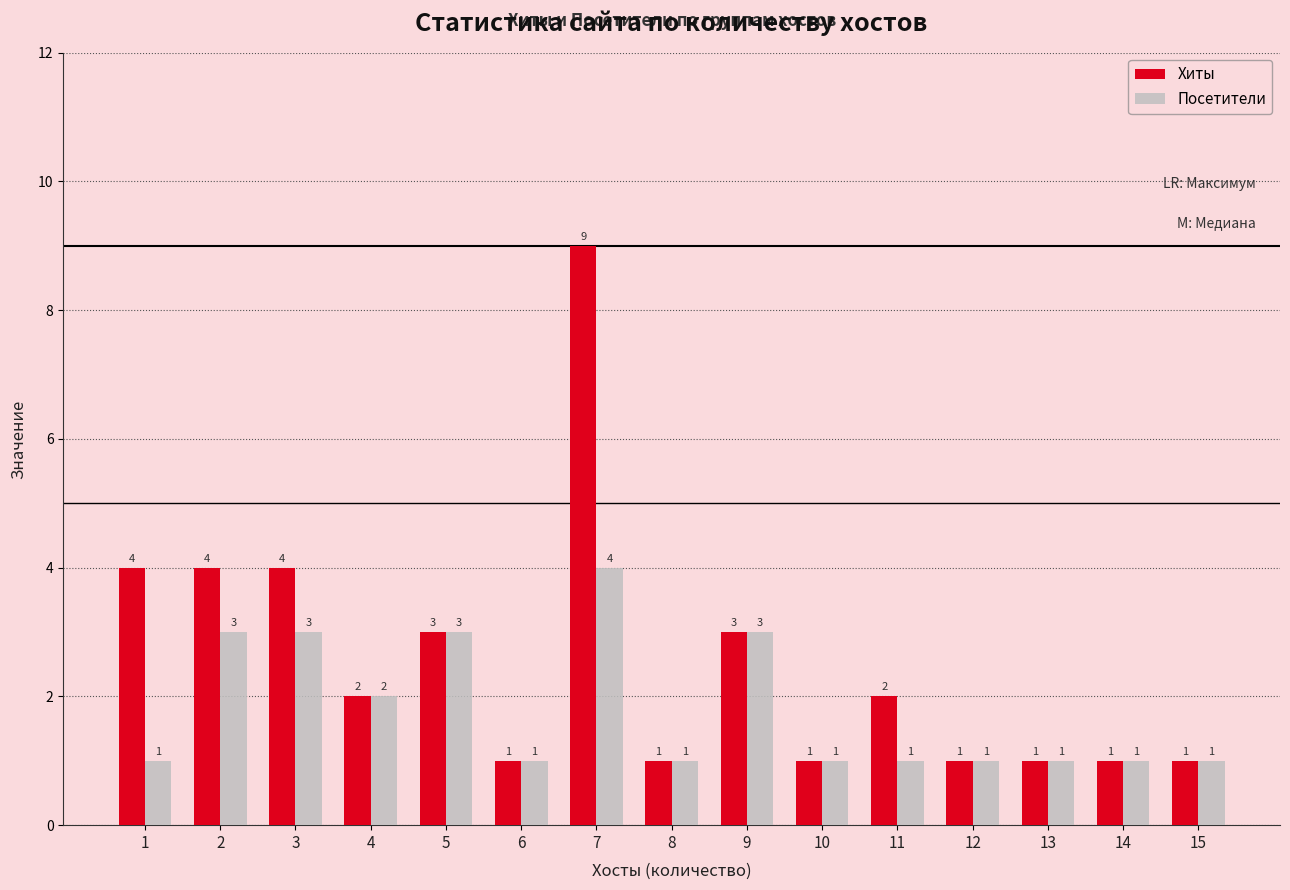

At which category is the sum across all series the highest?

7